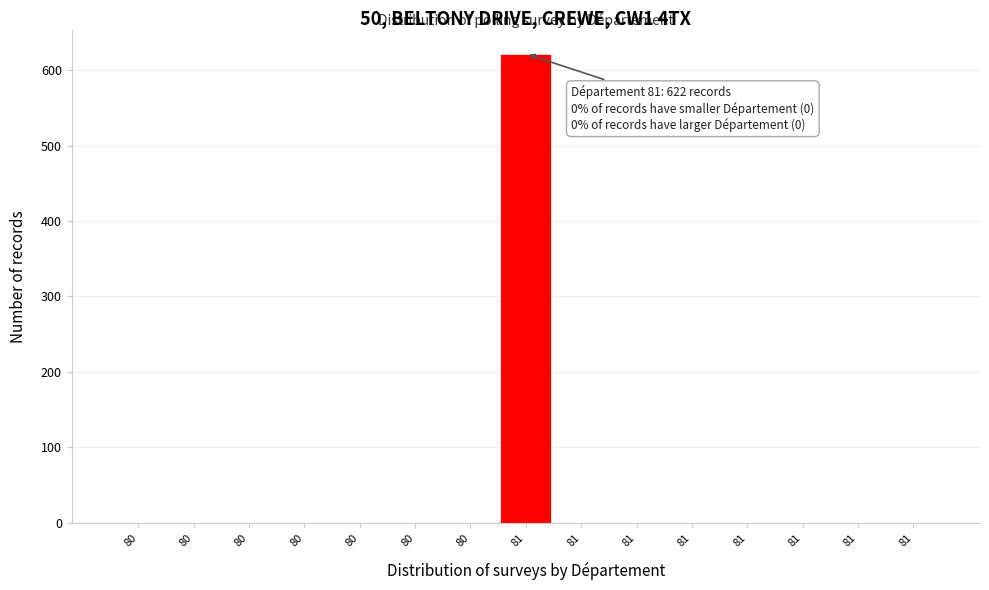

How many distinct data groups are displayed?

1